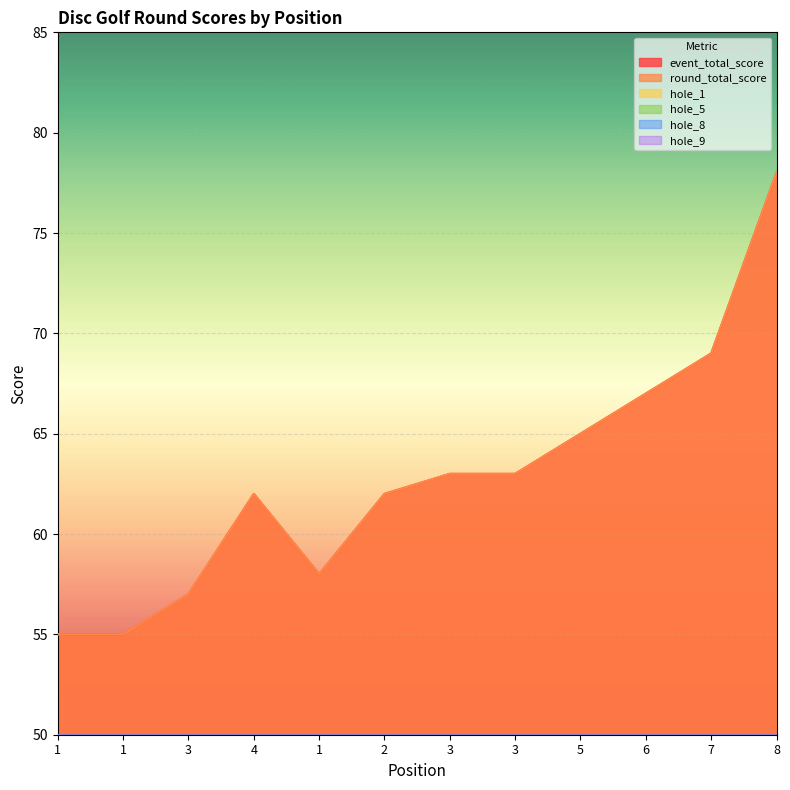

What is the value of the hole_1 point at the 2nd from the left?

2